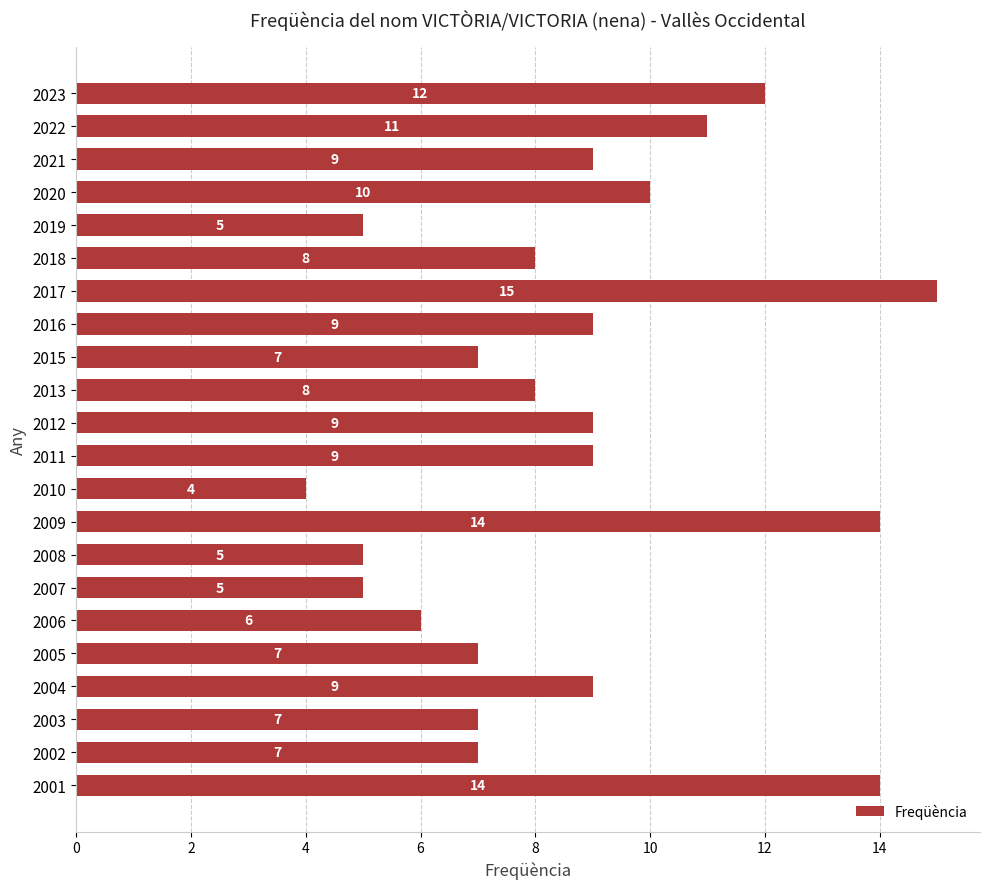

Count the number of data series in this chart.

1